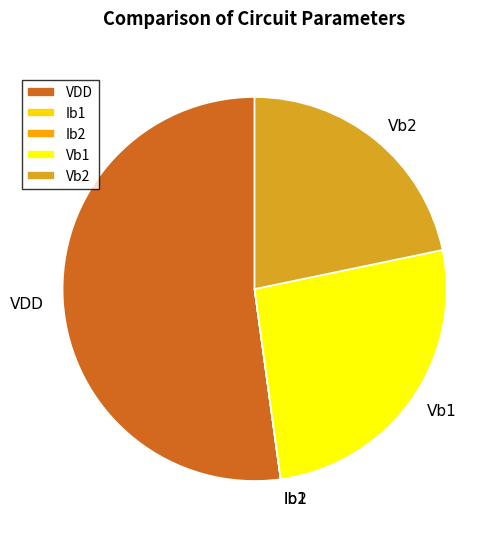

True or false: VDD accounts for 52% of the total.

True